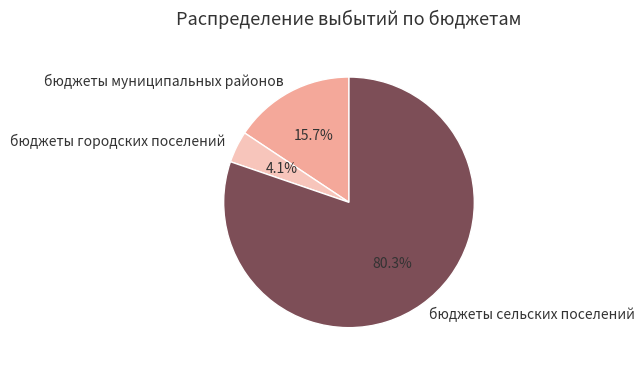

Rank the categories by value from highest to lowest.

бюджеты сельских поселений, бюджеты муниципальных районов, бюджеты городских поселений